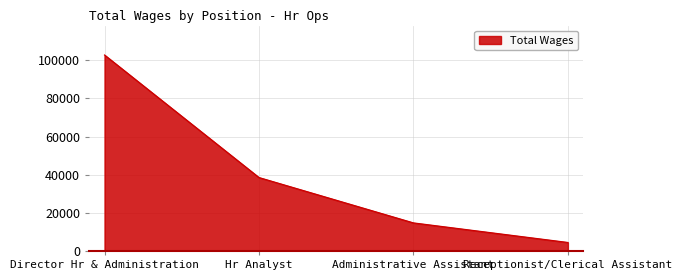

Does the chart display data point markers on the line(s)?

No